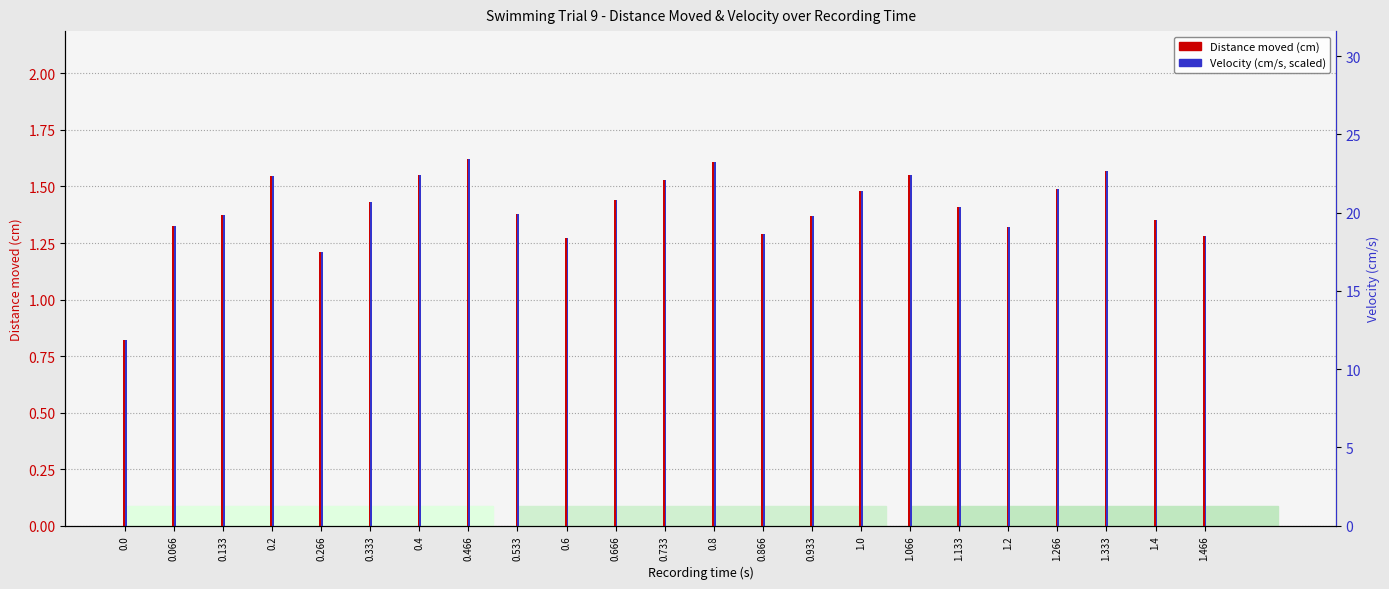

What is the approximate value of Velocity (scaled) at 1.133?

1.4